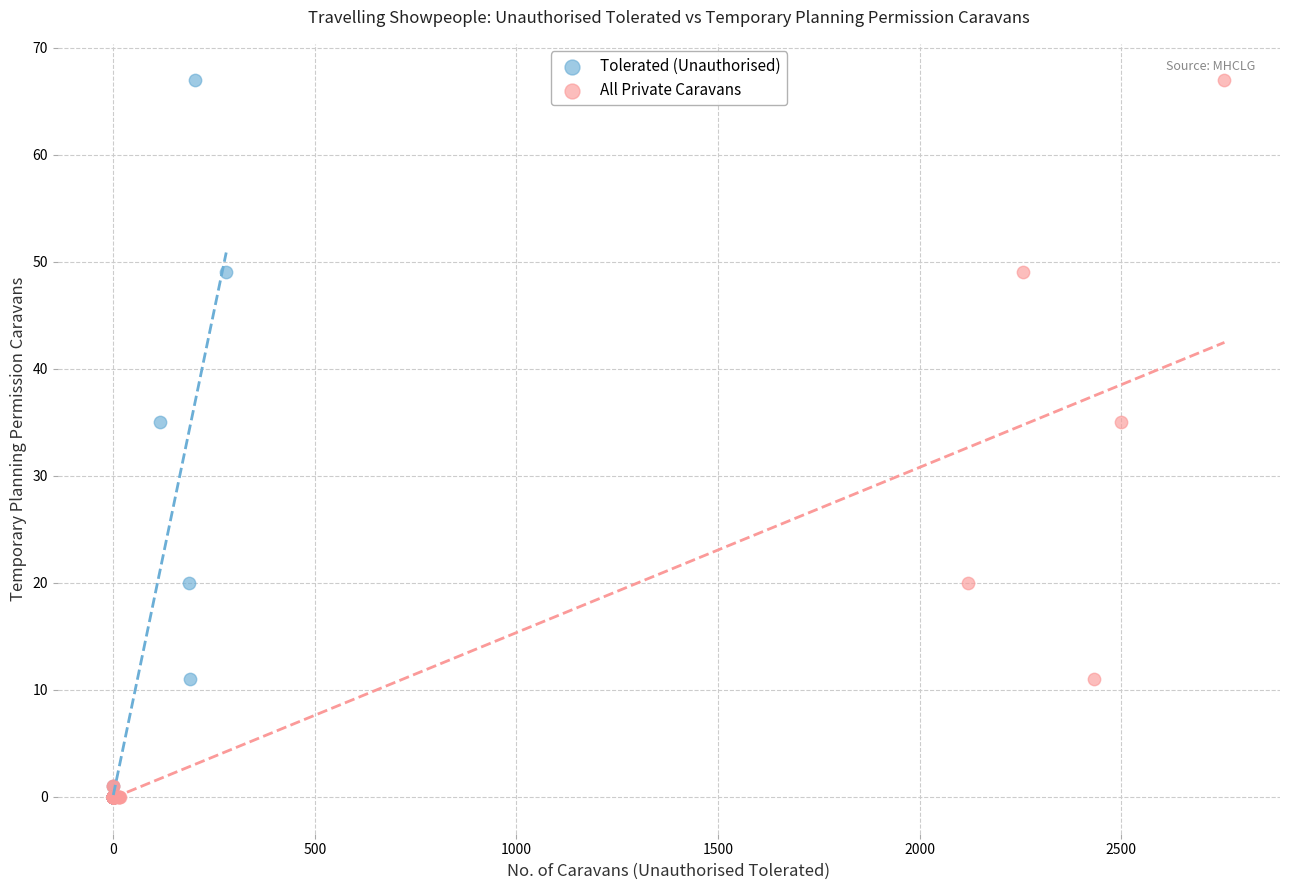

What are all the series names shown in the legend?

Tolerated (Unauthorised), All Private Caravans